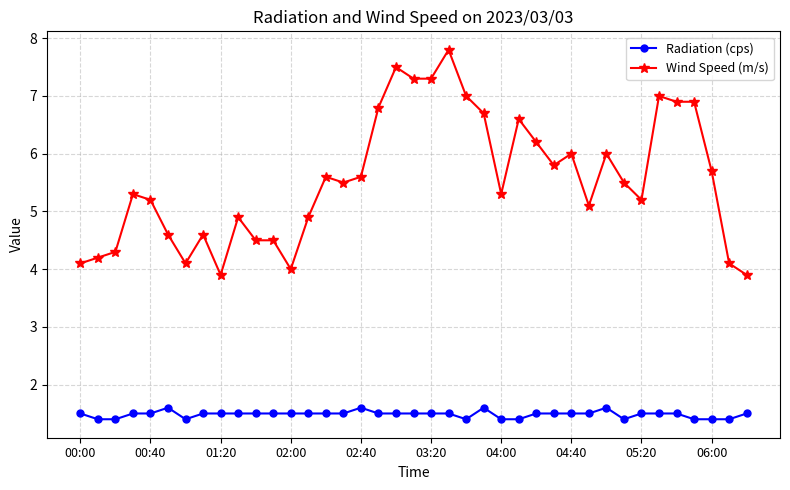

What are all the series names shown in the legend?

Radiation (cps), Wind Speed (m/s)